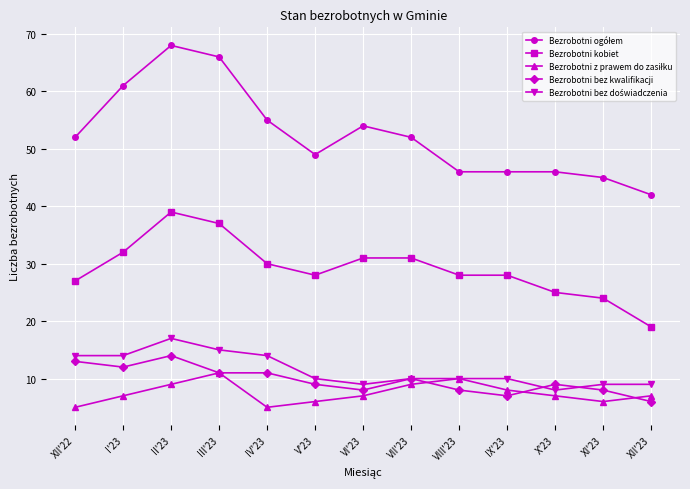

What is the difference between the highest and lowest values at VIII'23?

38